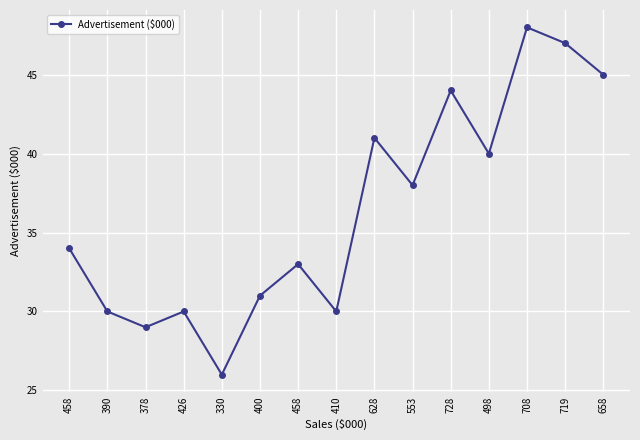

What is the change in value from 400 to 658?

+14